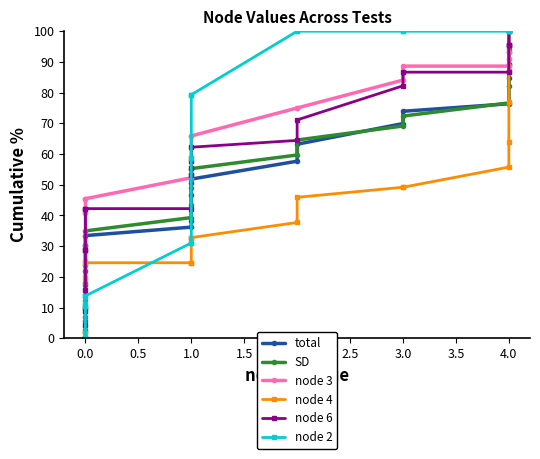

What is the label of the 10th point from the left?

1.0